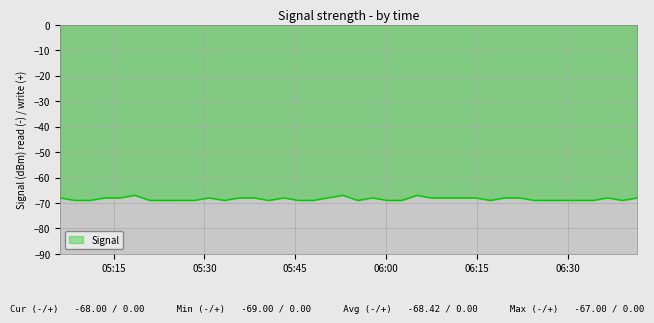

What is the difference between the maximum and minimum values?

2